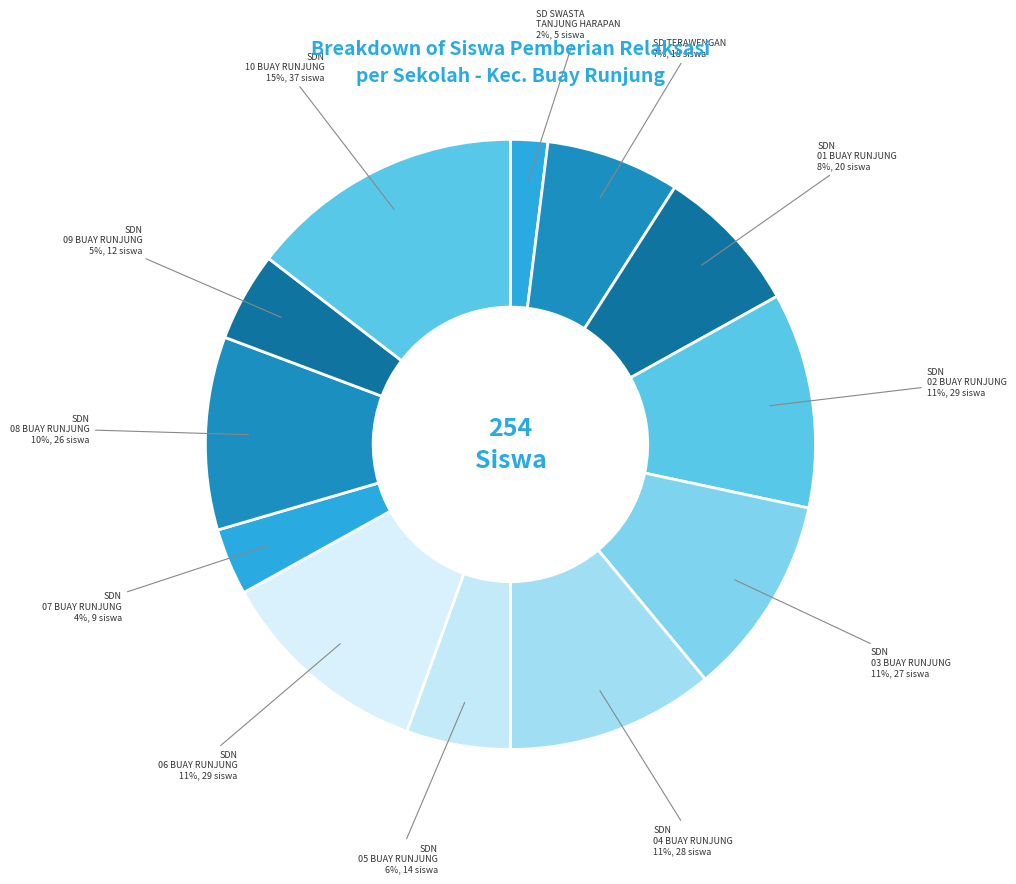

Which has a higher value, SDN 05 BUAY RUNJUNG or SDN 07 BUAY RUNJUNG?

SDN 05 BUAY RUNJUNG